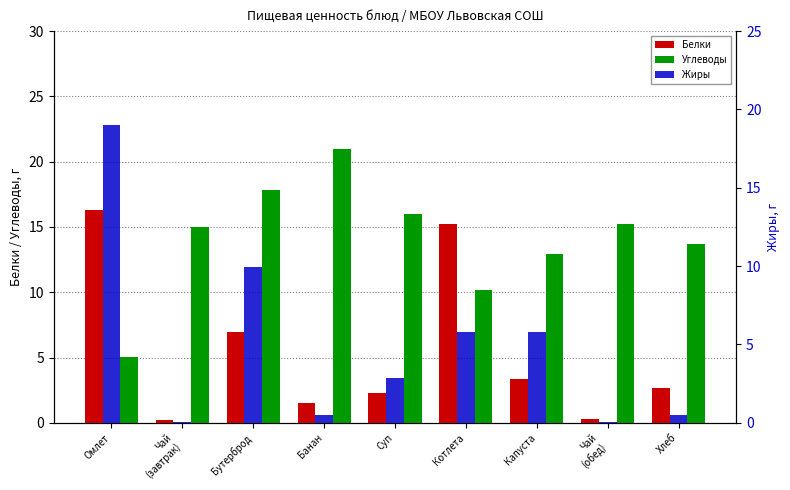

What value does the Углеводы series have at Суп?

16.0